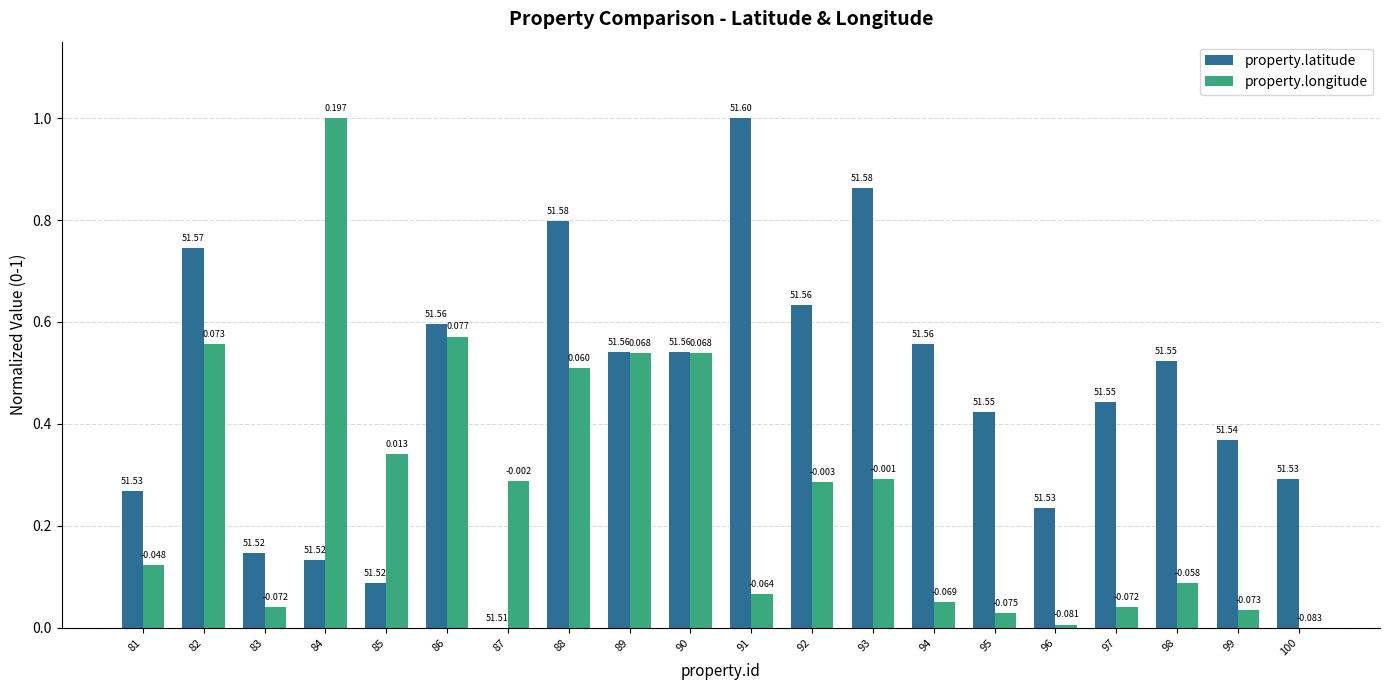

Are the bars grouped side by side (vs. stacked)?

Yes